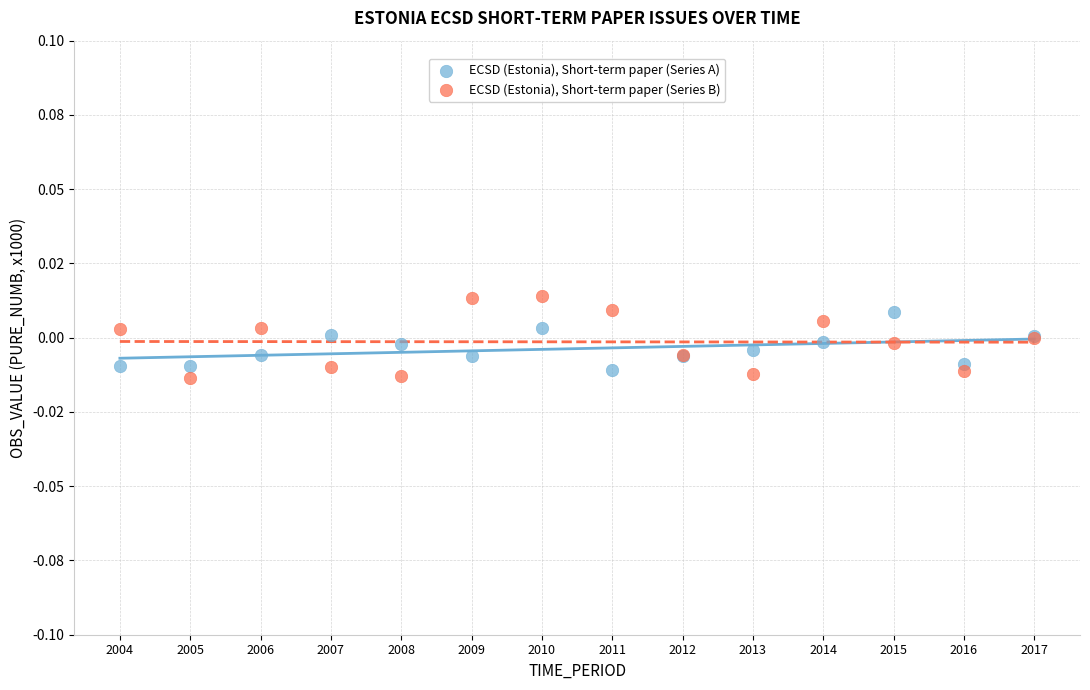

Which series contains the highest Y value?

ECSD (Estonia), Short-term paper (Series B)